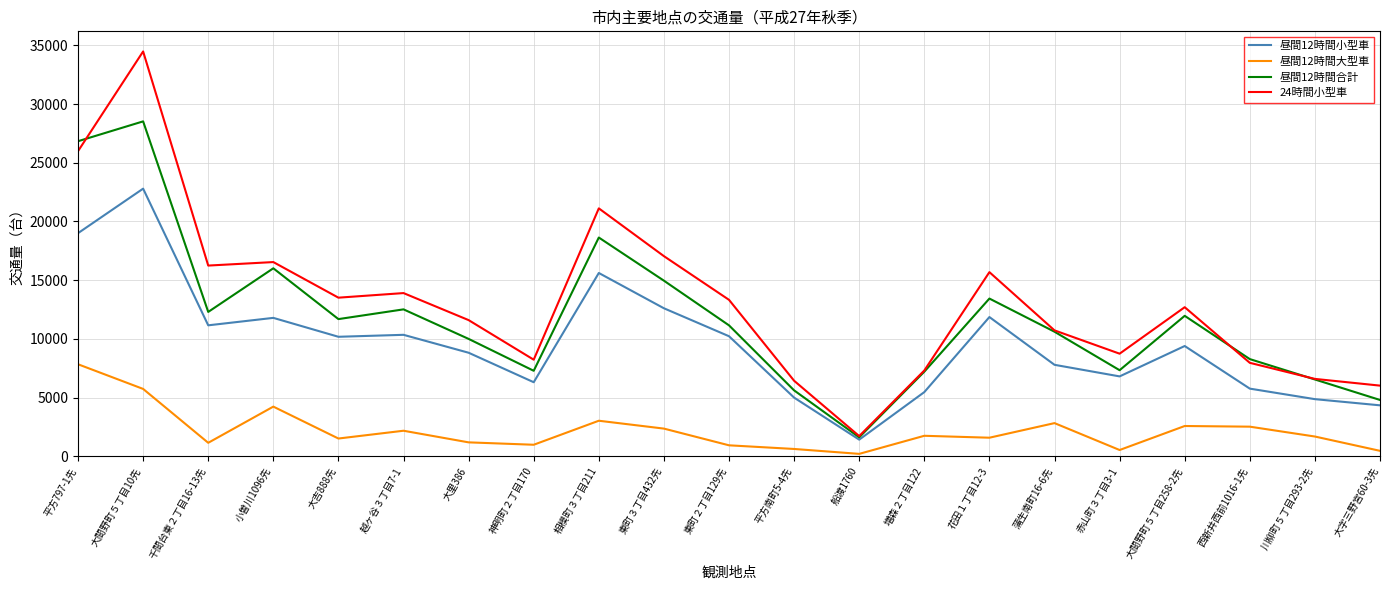

True or false: 昼間12時間小型車 and 24時間小型車 cross at least once.

False